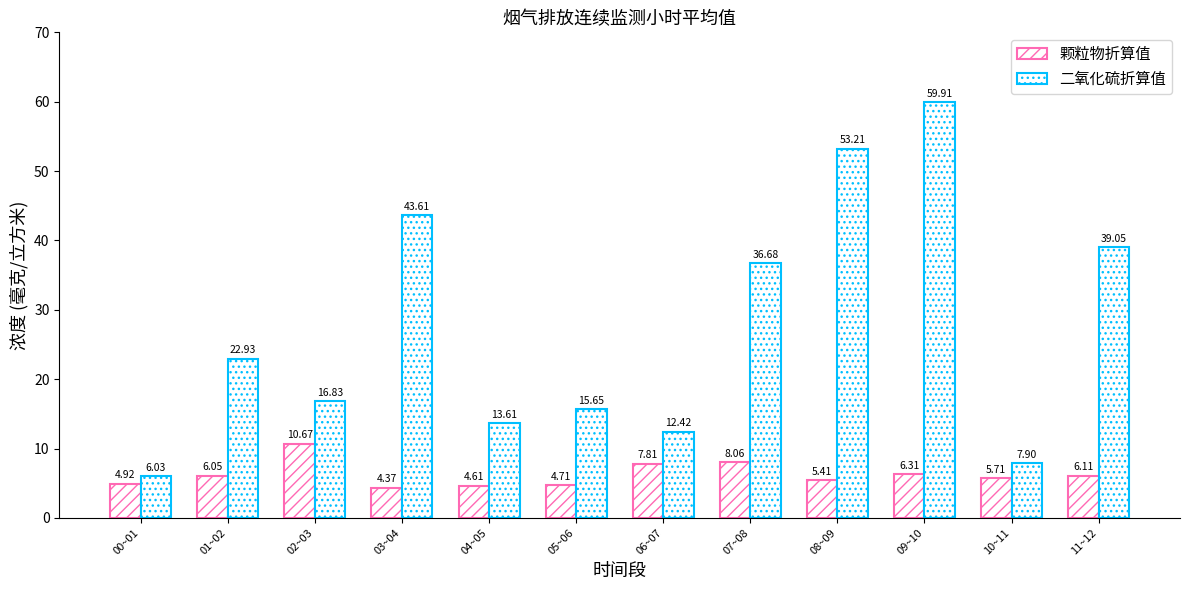

How many series are shown in this chart?

2